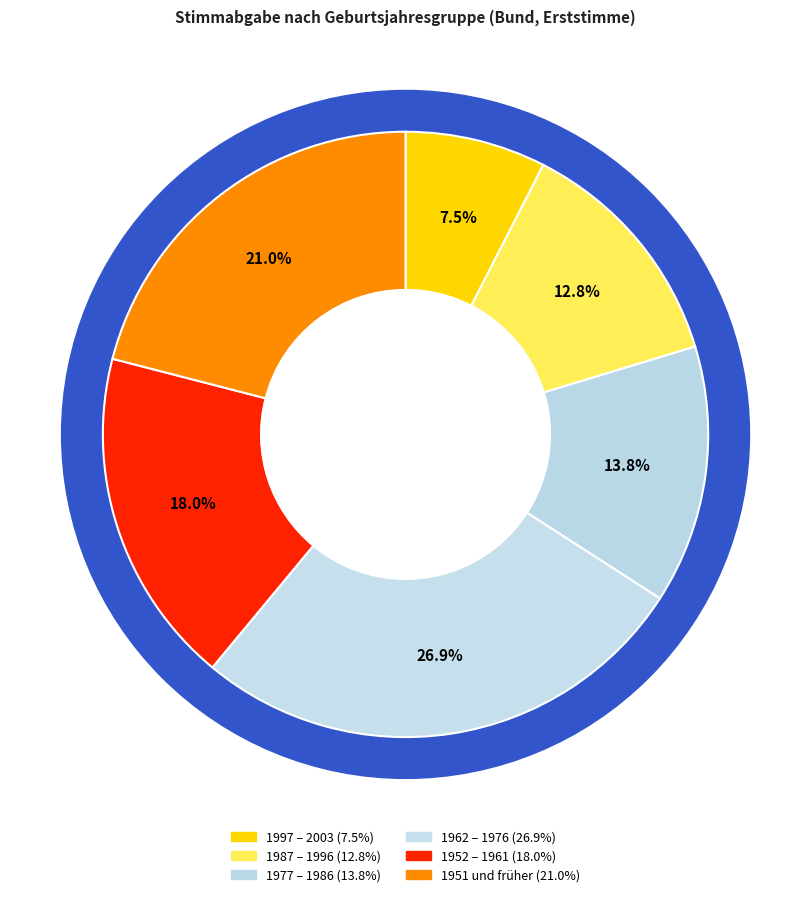

True or false: 1997 – 2003 accounts for 8% of the total.

True